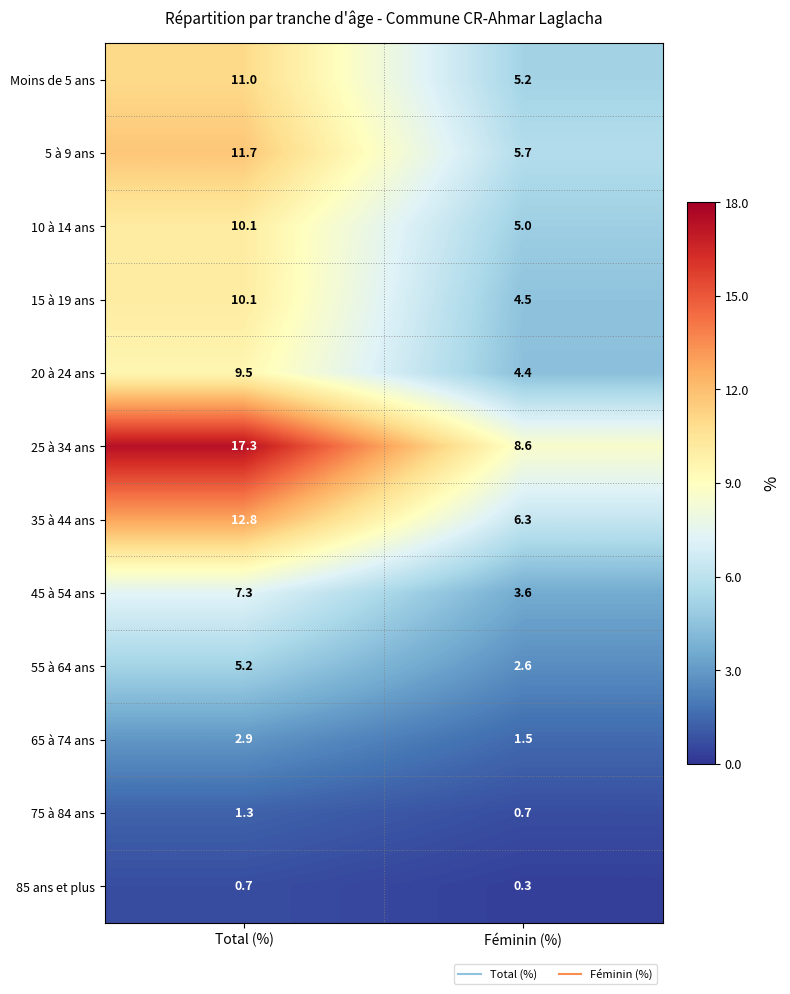

Rank the categories by 85 ans et plus value from highest to lowest.

Total (%), Féminin (%)